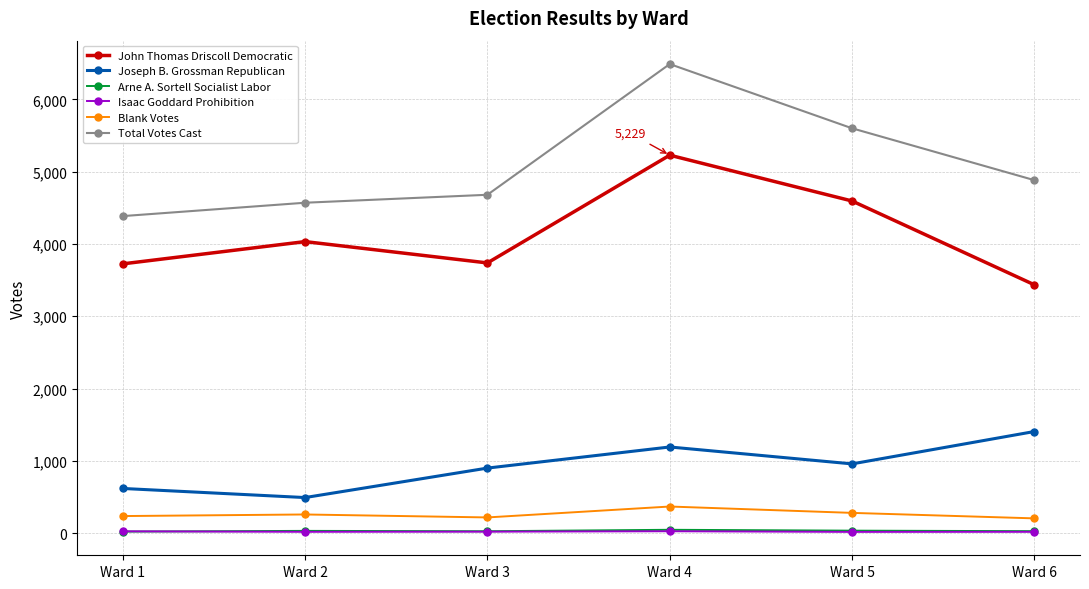

Is it true that Blank Votes equals 216 at Ward 3?

True